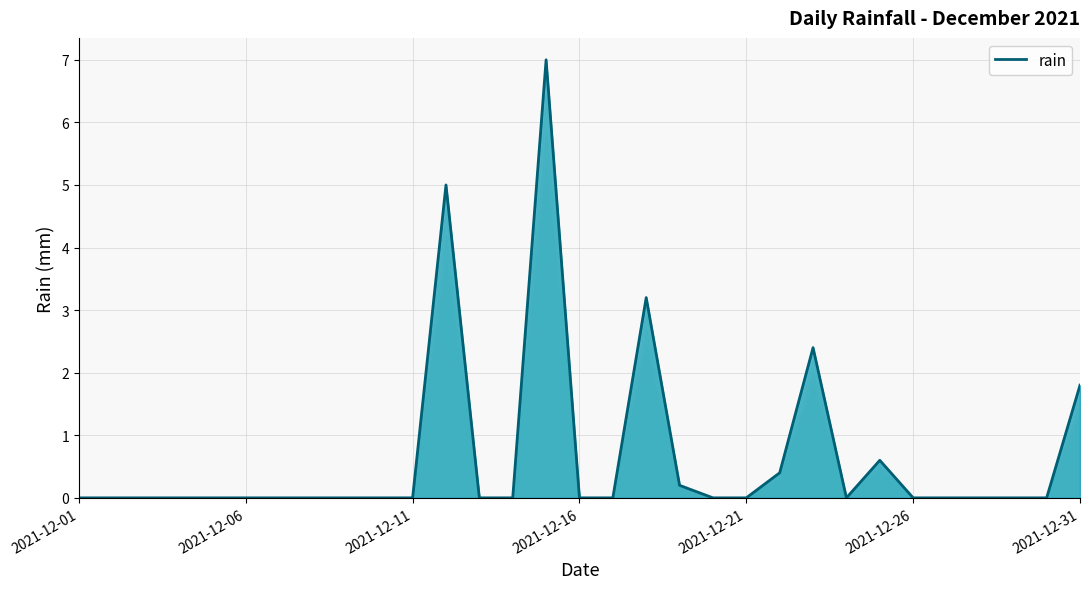

At which category does the chart reach its minimum across all series?

2021-12-01